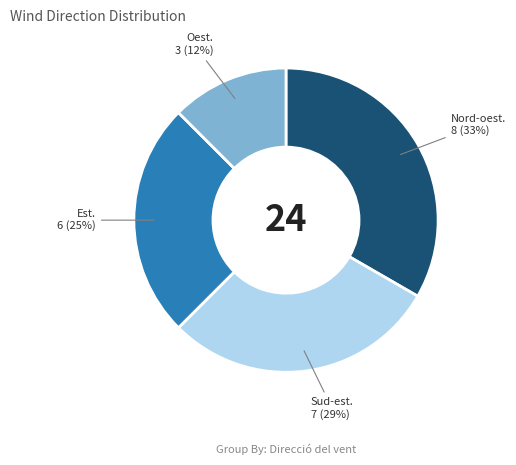

Is it true that Oest. 3 (12%) is 12% of the pie?

True